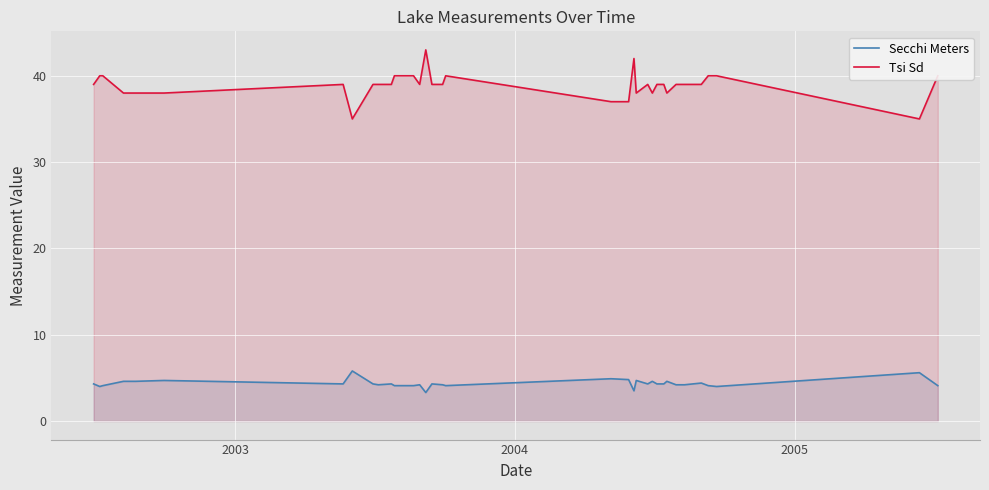

True or false: Tsi Sd and Secchi Meters cross at least once.

False